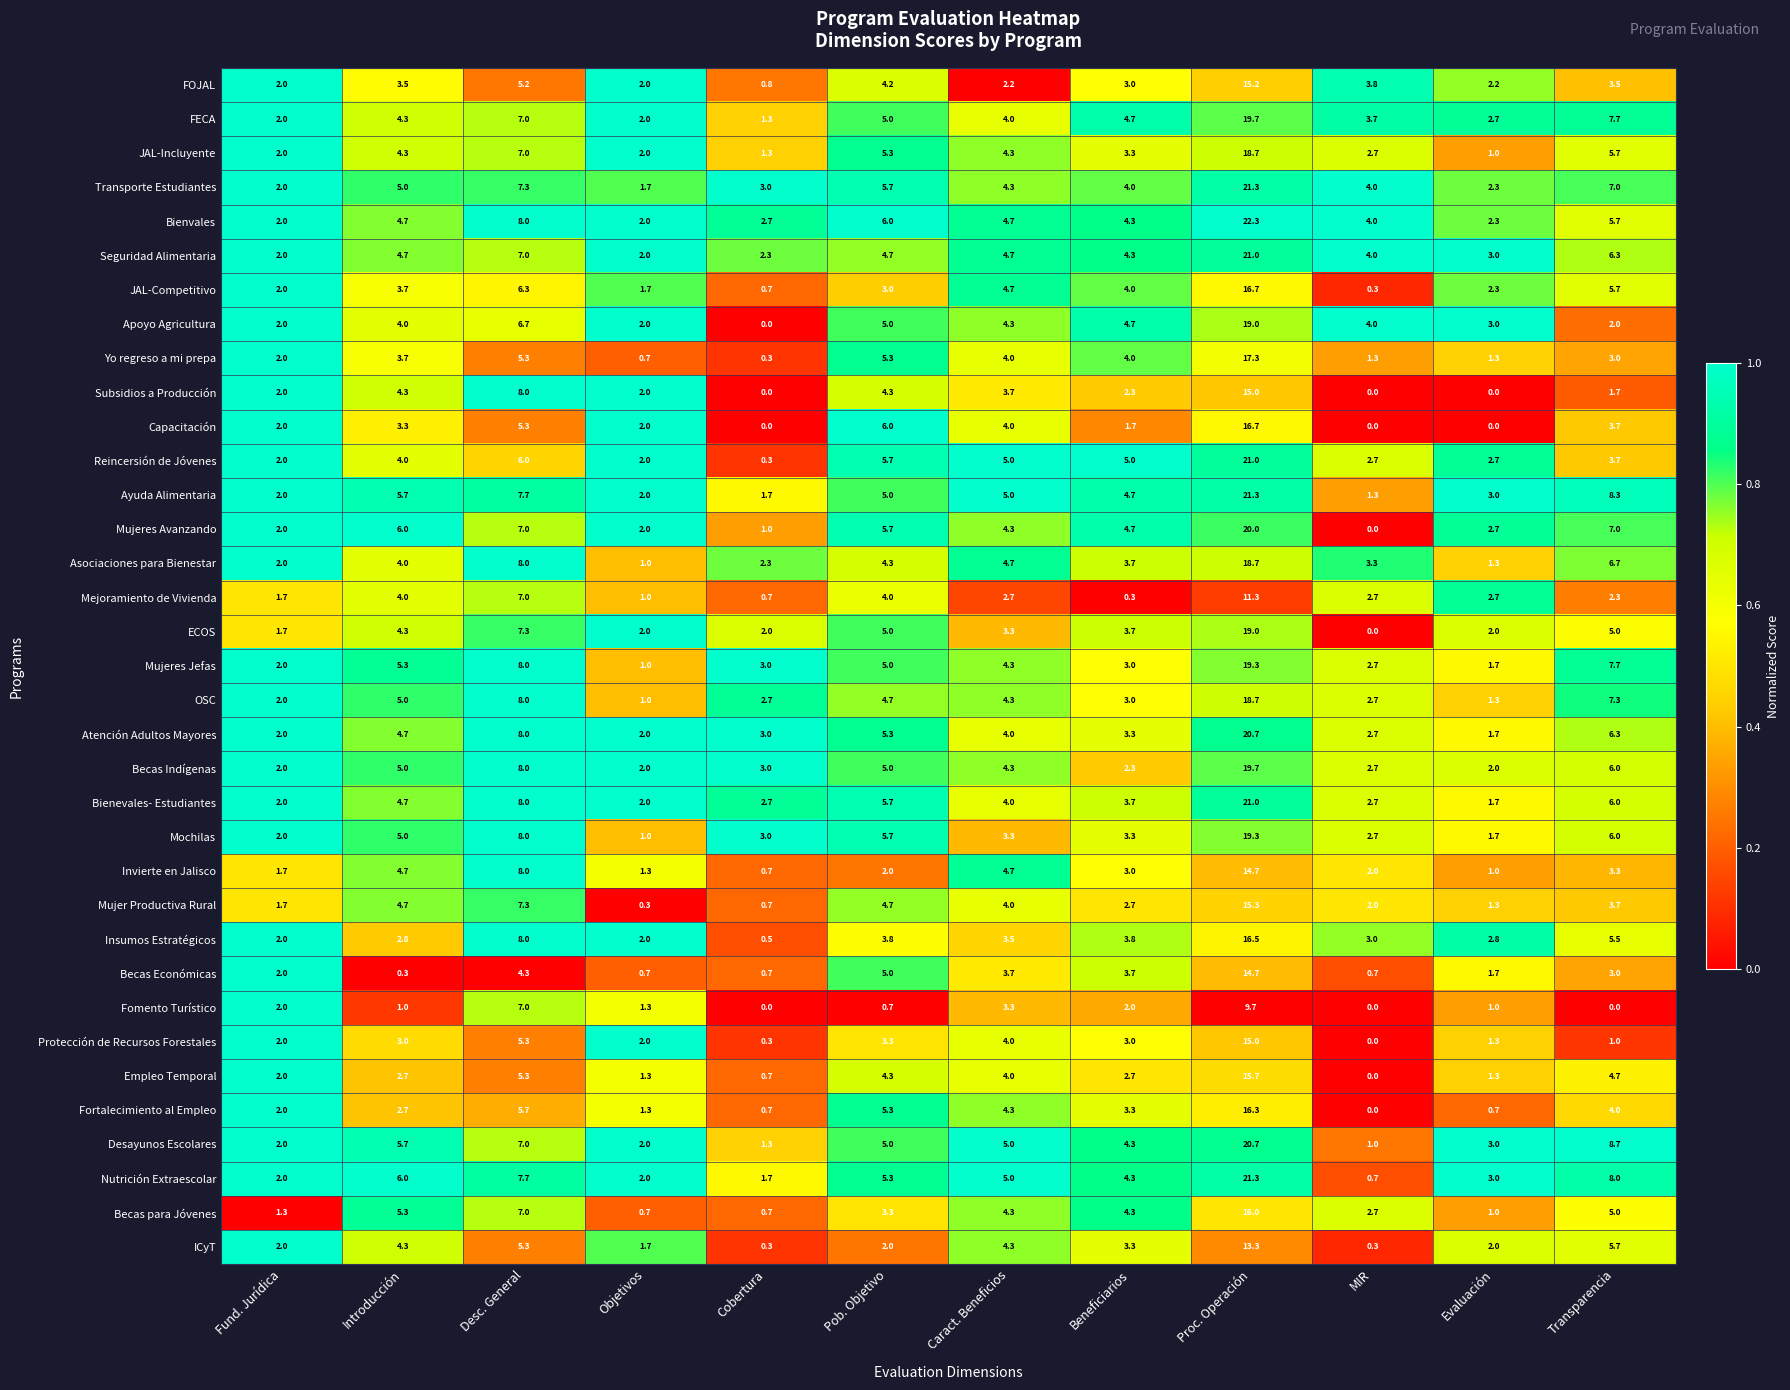

What is the total value across all series at Introducción?

146.4